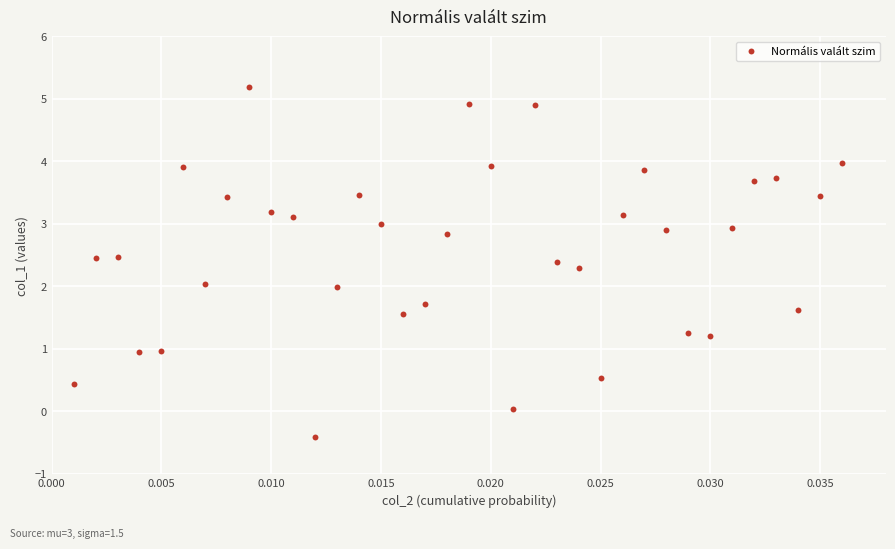

How many points are shown in the scatter plot?

36